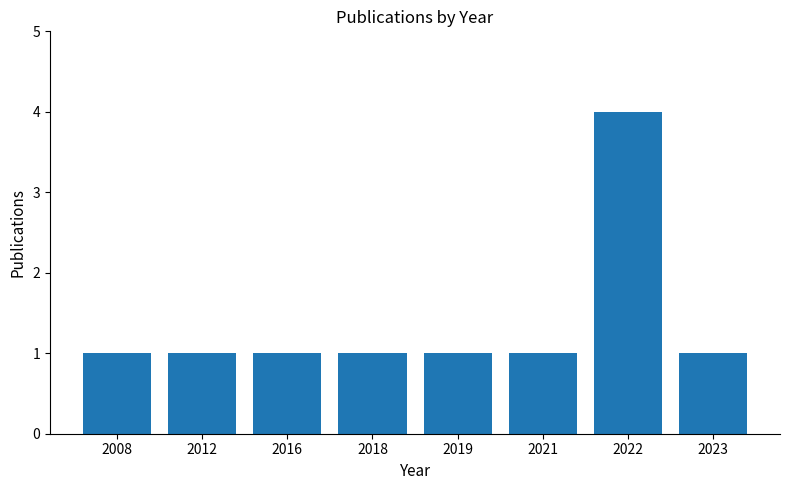

The chart shows a value of 1 at 2016. True or false?

True